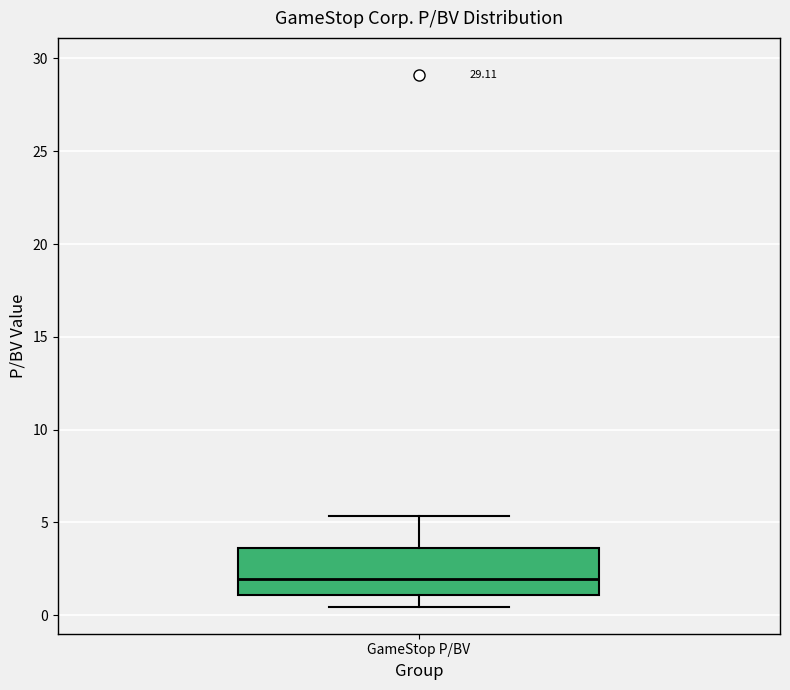

Read this box plot against the y-axis: the position of the median line, the range covered by the box, and the ends of both whiskers. The values are not printed on the chart, so give them approximately, as read against the axis.

median 2.0, box 1.0 to 3.5, whiskers 0.5 to 5.5